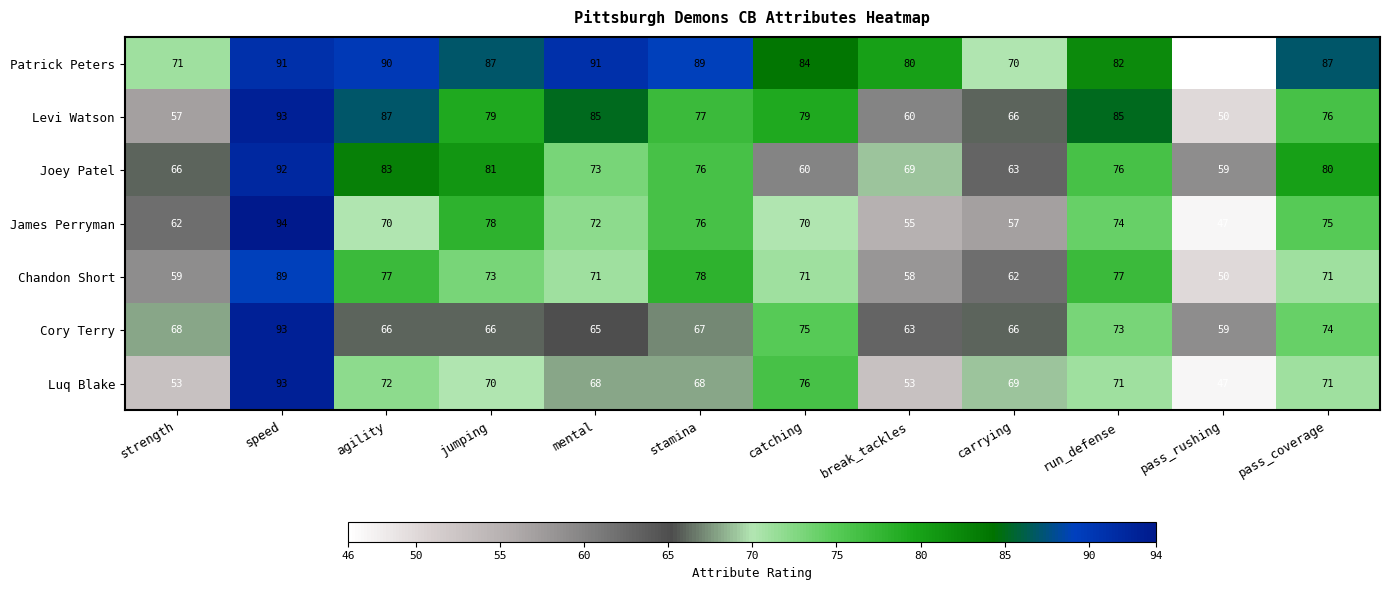

Which series has the widest spread of values?

James Perryman